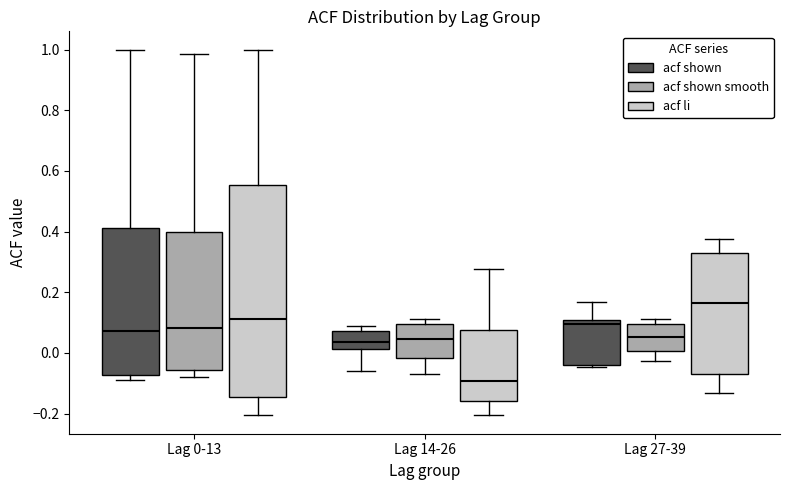

Which box has the lowest median line?

Lag 14-26 (acf li)